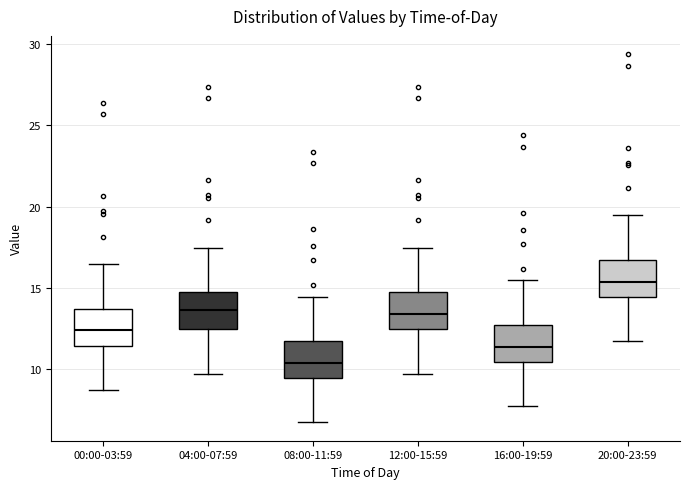

Which box's median line is the highest?

20:00-23:59